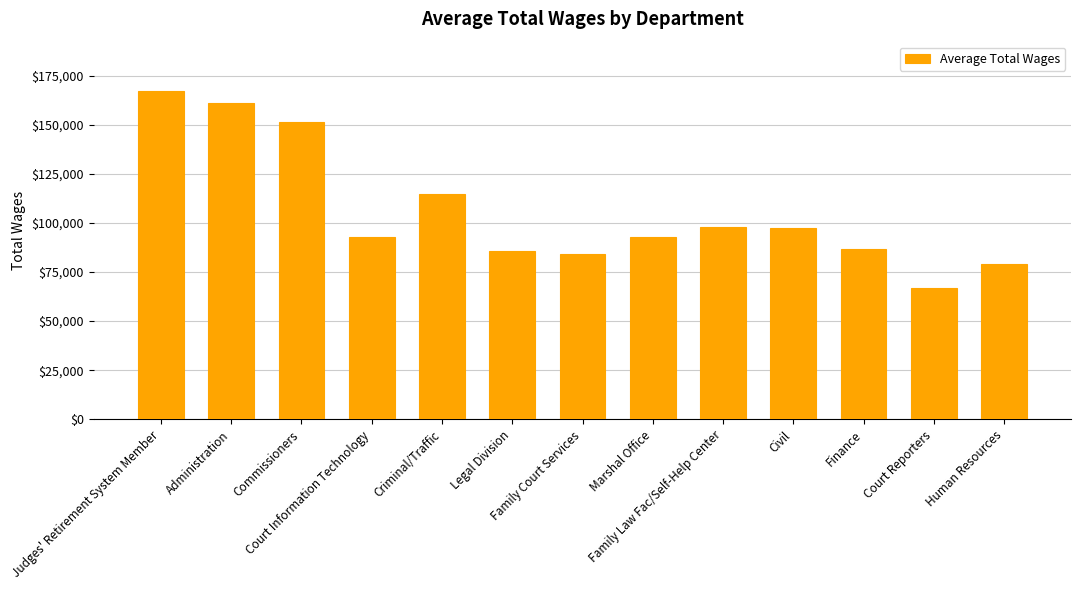

Are the bars horizontal?

No